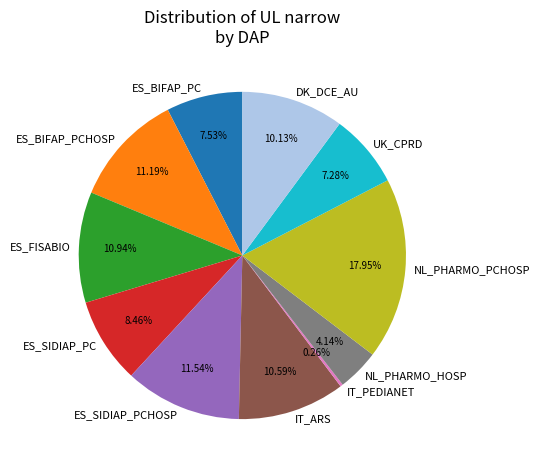

Is there any slice that represents more than half of the pie?

No